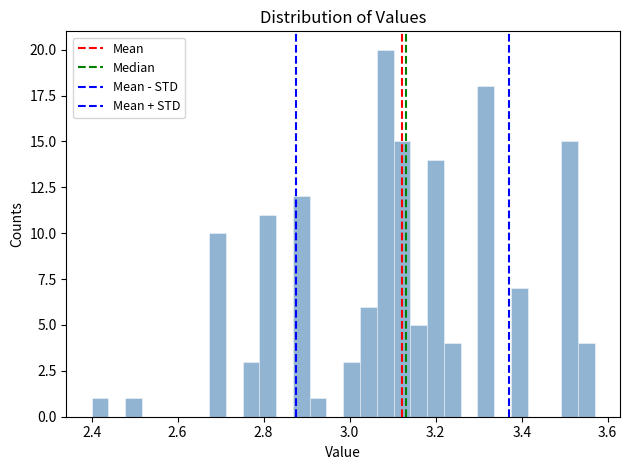

Around what value on the x-axis is the tallest bar? Give the approximate position of its centre, as read against the axis.

3.08